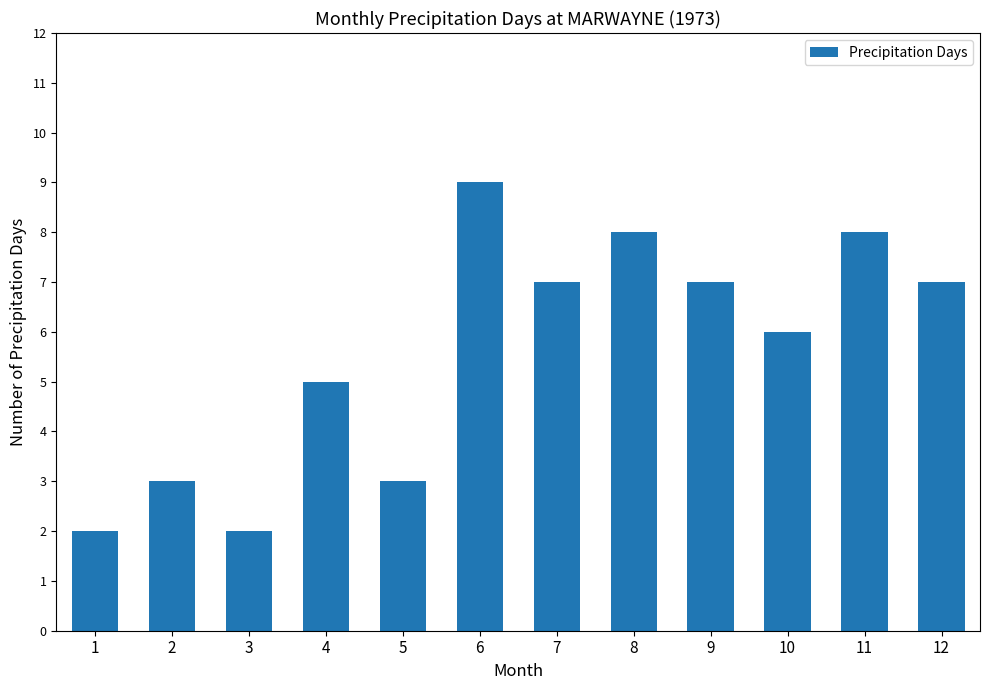

What is the minimum value shown in the chart?

2